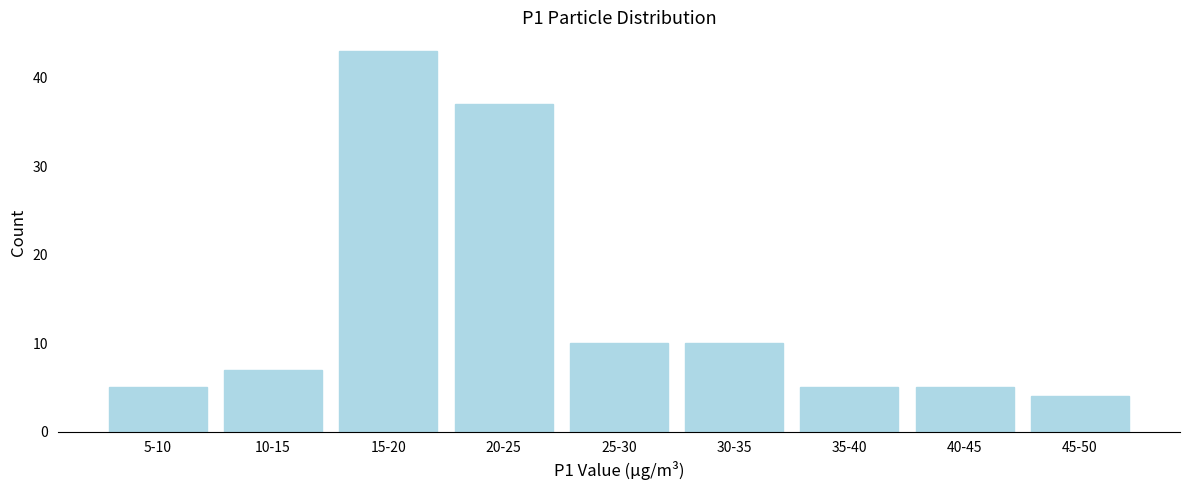

Reading right to left, extract all data points from this chart.

4	5	5	10	10	37	43	7	5